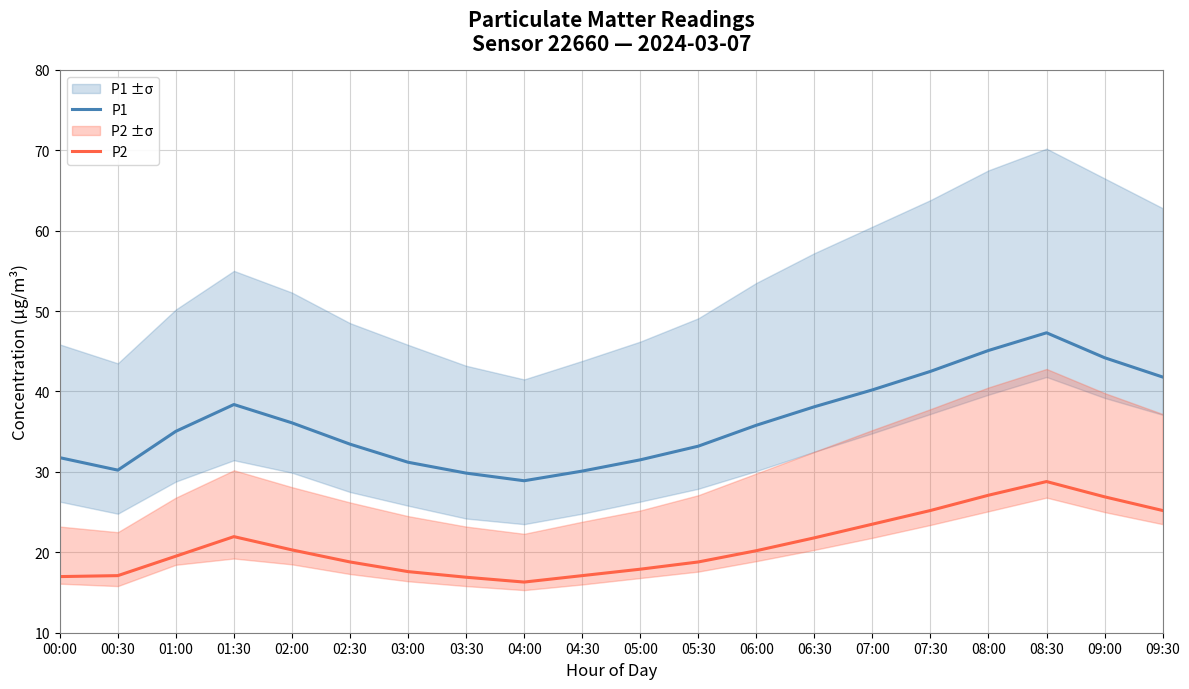

Between 01:30 and 08:30, which is larger?

08:30